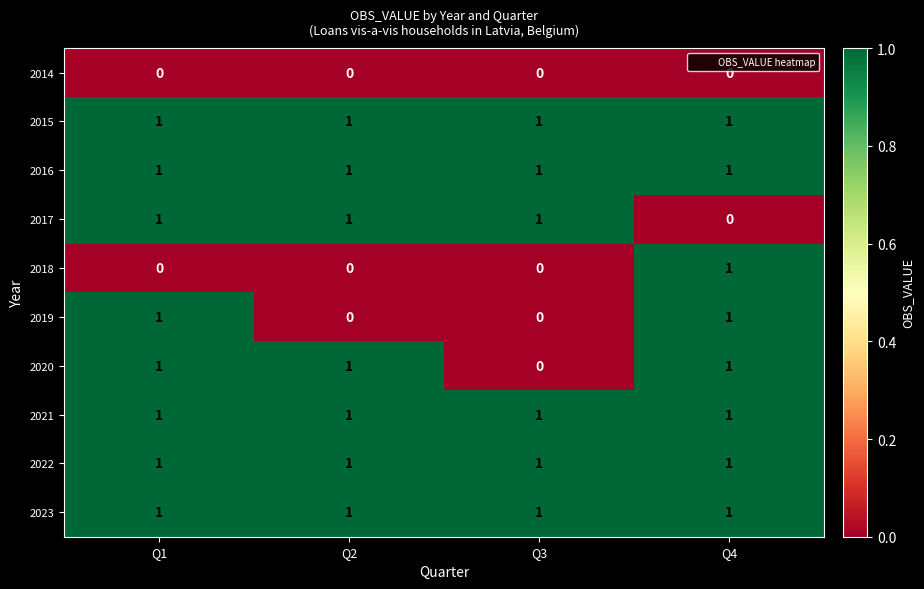

How many 2019 values are between 0 and 1?

4